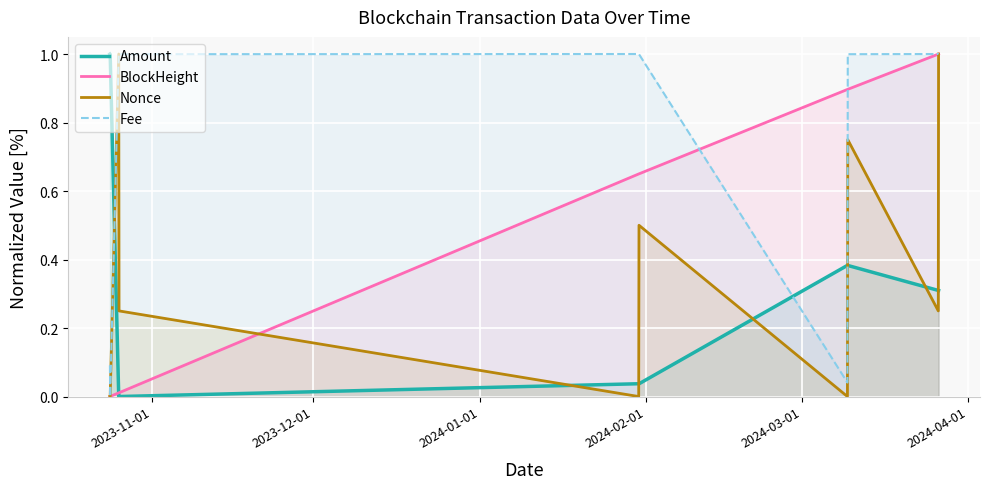

What is the maximum value for Amount?

1.0